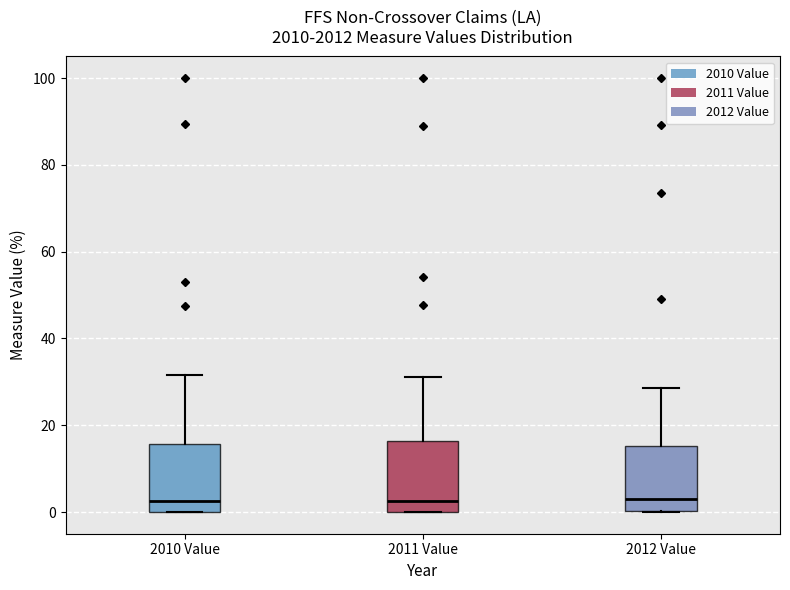

Reading left to right, read every box against the y-axis: the position of its median line, the range the box covers, and the ends of its whiskers. The values are not printed on the chart, so give them approximately, as read against the axis.

2010 Value: median 2, box 0 to 16, whiskers 0 to 32
2011 Value: median 2, box 0 to 16, whiskers 0 to 32
2012 Value: median 2, box 0 to 16, whiskers 0 to 28